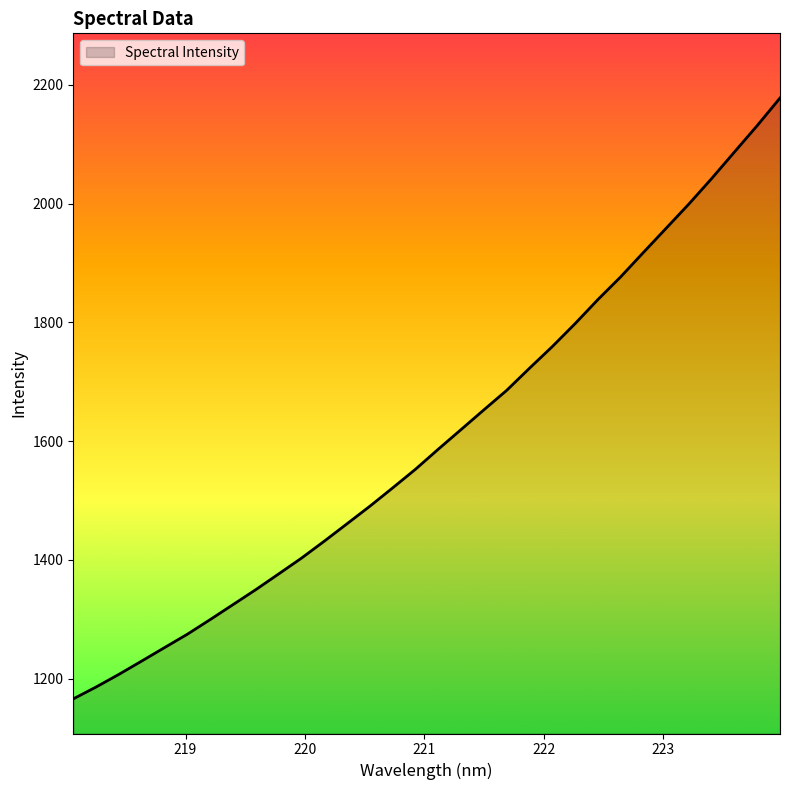

What is the difference between the maximum and minimum values?

1011.5